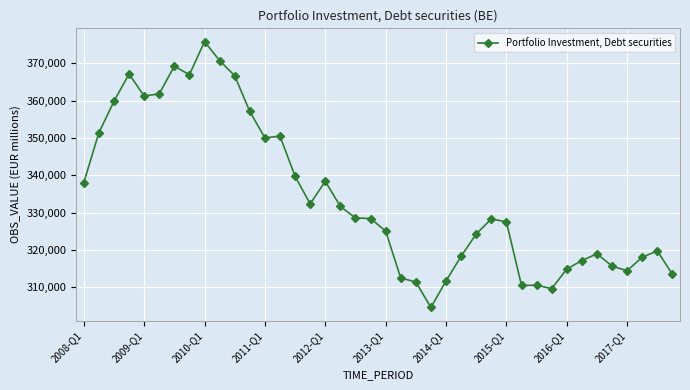

What is the maximum value shown in the chart?

375760